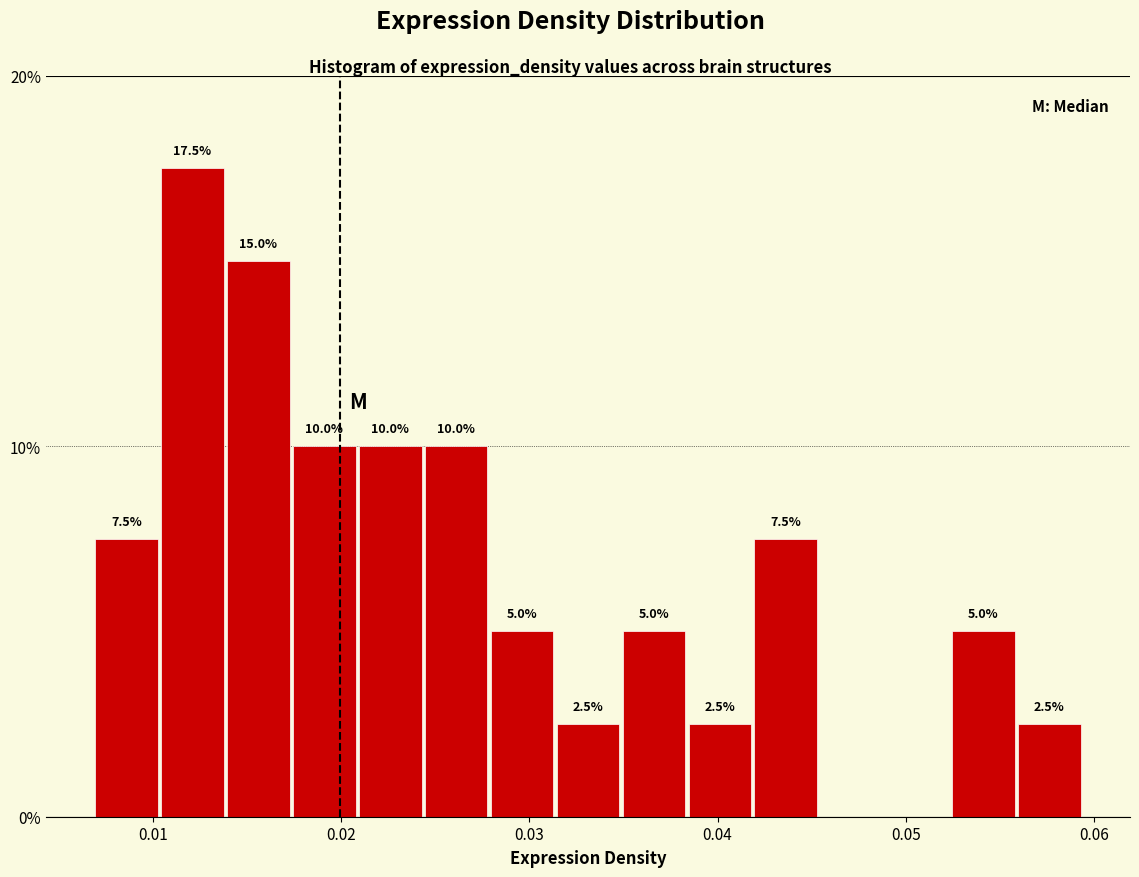

Read against the x-axis, roughly where is the centre of the tallest bar?

0.012